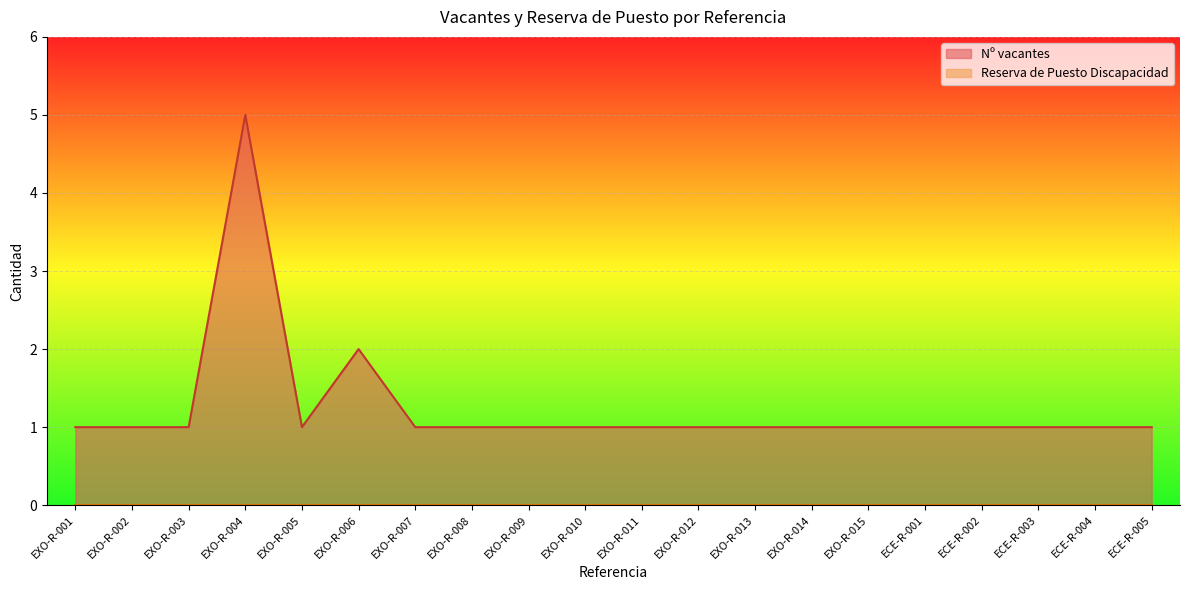

True or false: the data shows 1 at EXO-R-008.

True